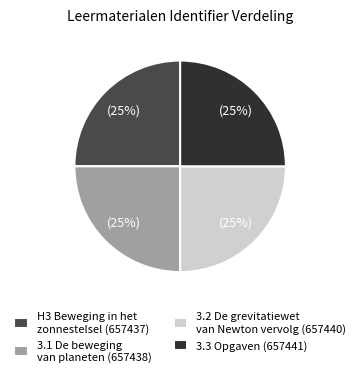

The 3.2 De grevitatiewet van Newton vervolg (657440) slice represents 14% of the pie. True or false?

False